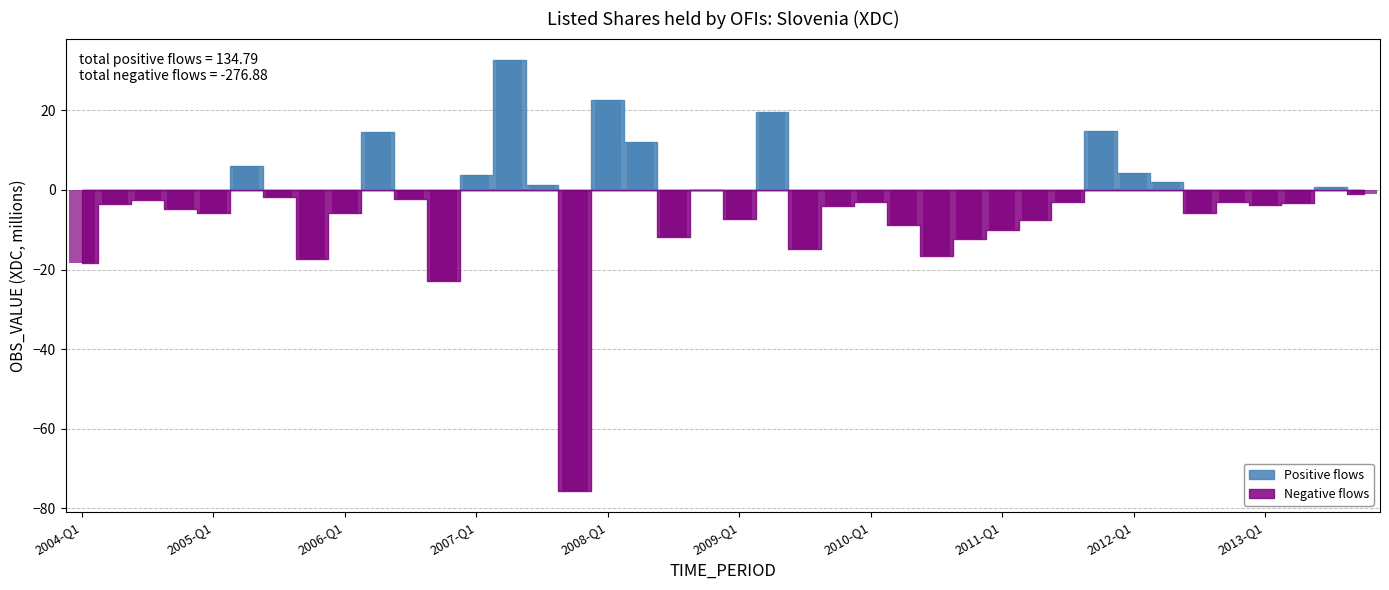

List the labels in order of value, smallest first.

2007-Q4, 2006-Q4, 2004-Q1, 2005-Q4, 2010-Q3, 2009-Q3, 2010-Q4, 2008-Q3, 2011-Q1, 2010-Q2, 2011-Q2, 2009-Q1, 2005-Q1, 2012-Q3, 2006-Q1, 2004-Q4, 2009-Q4, 2013-Q1, 2004-Q2, 2013-Q2, 2011-Q3, 2012-Q4, 2010-Q1, 2004-Q3, 2006-Q3, 2005-Q3, 2013-Q4, 2008-Q4, 2013-Q3, 2007-Q3, 2012-Q2, 2007-Q1, 2012-Q1, 2005-Q2, 2008-Q2, 2006-Q2, 2011-Q4, 2009-Q2, 2008-Q1, 2007-Q2